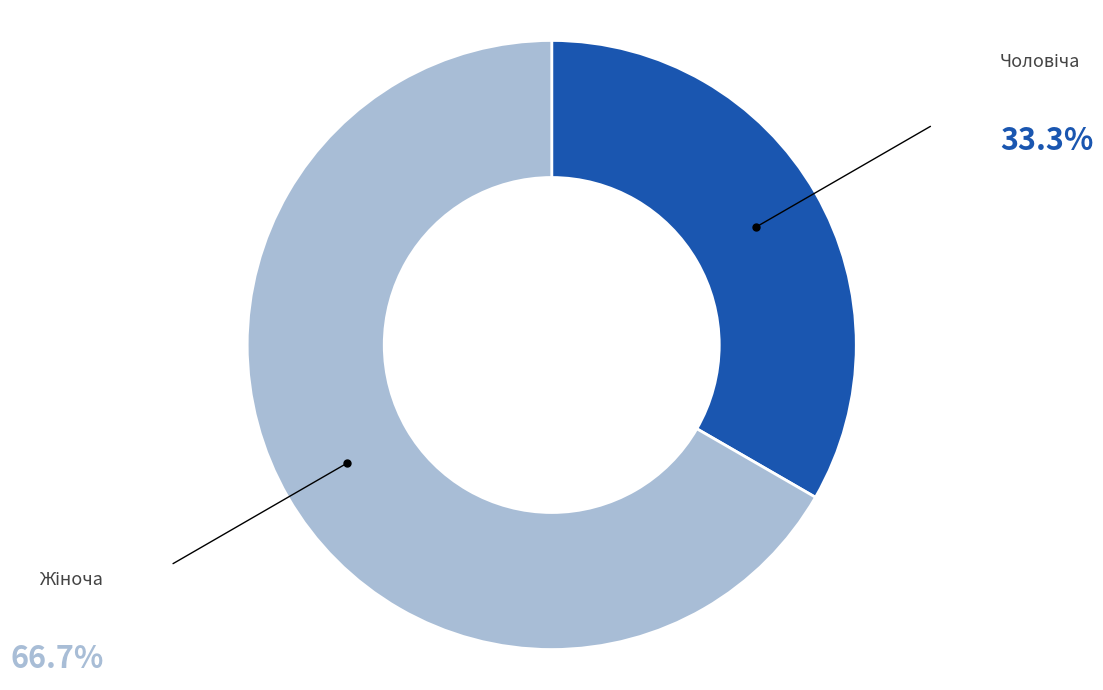

Does any single category account for the majority?

Yes